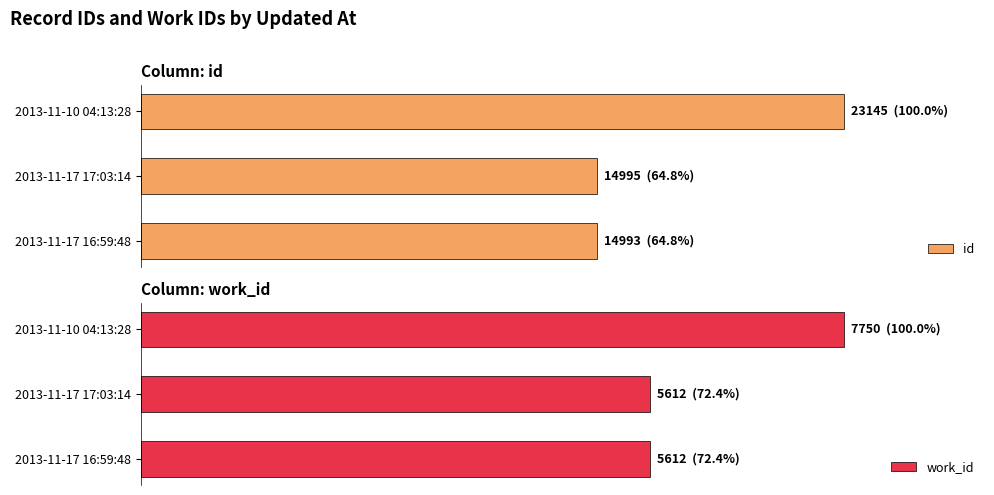

What is the average value of the id series?

76.5